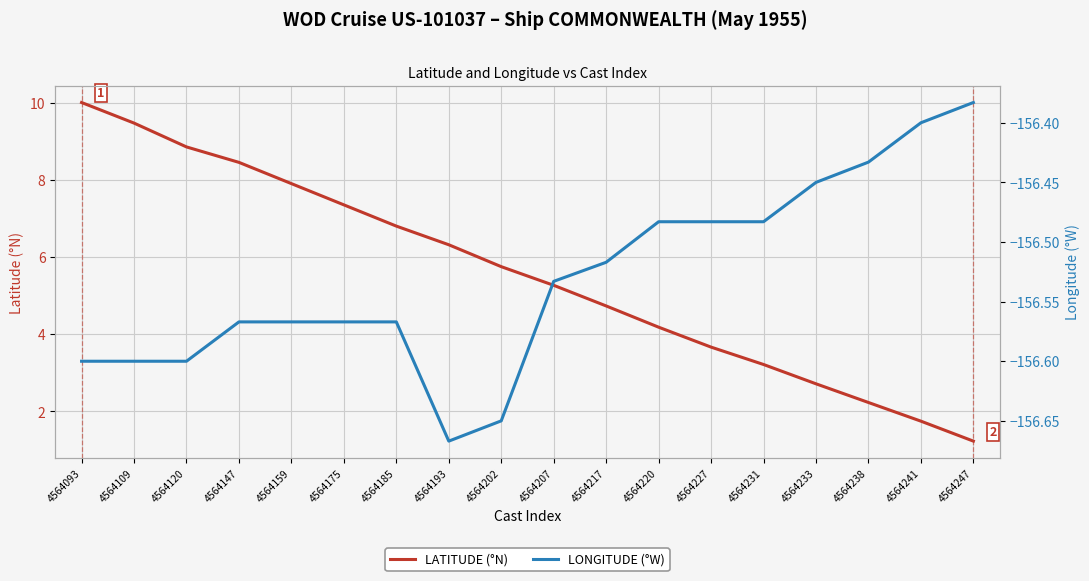

At which label does LATITUDE (°N) first exceed 5?

4564093